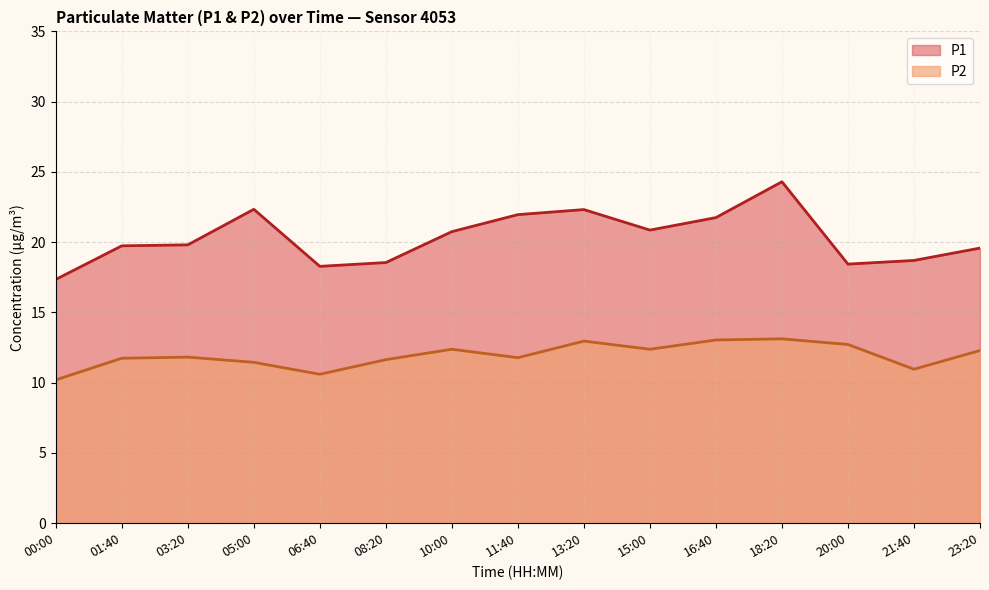

Between 08:20 and 10:00, which series saw the biggest shift?

P1